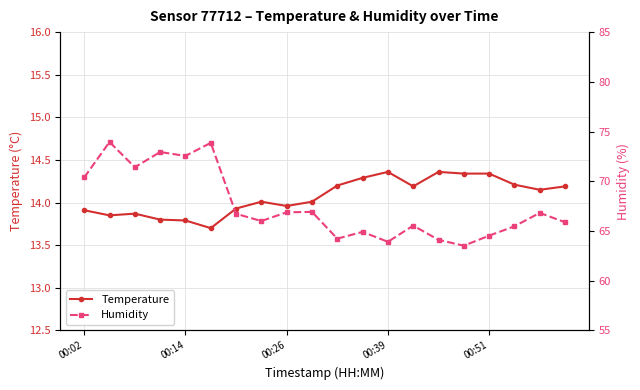

True or false: Temperature has a value of 14.2 at 19.

True